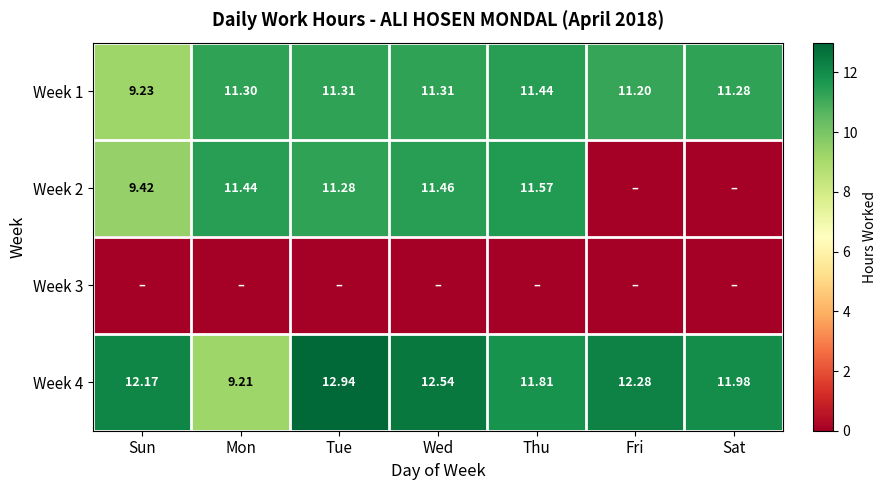

Rank the categories by Week 4 value from lowest to highest.

Mon, Thu, Sat, Sun, Fri, Wed, Tue